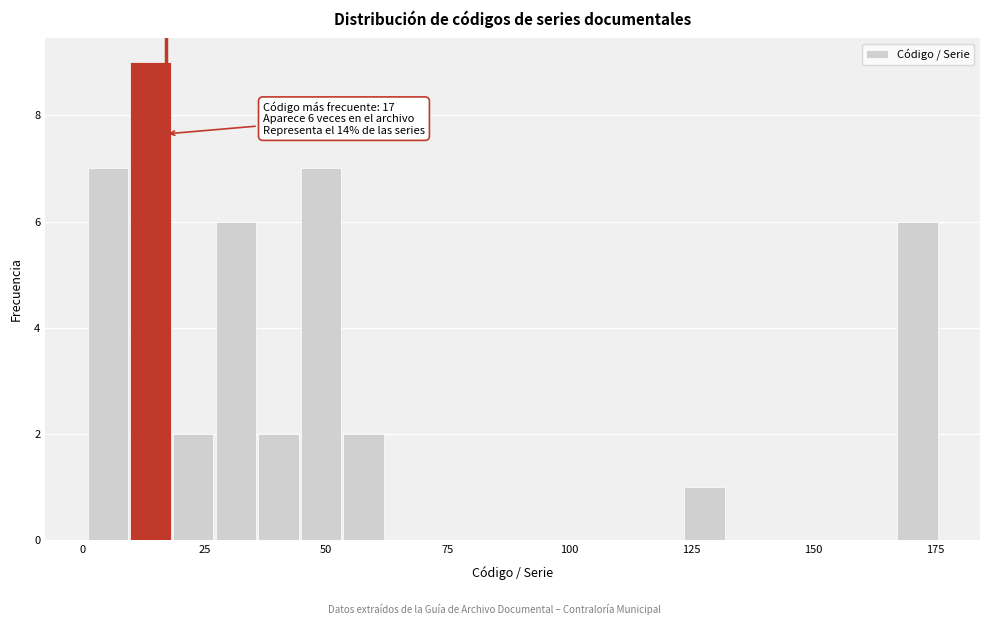

Read against the x-axis, roughly where is the centre of the tallest bar?

15